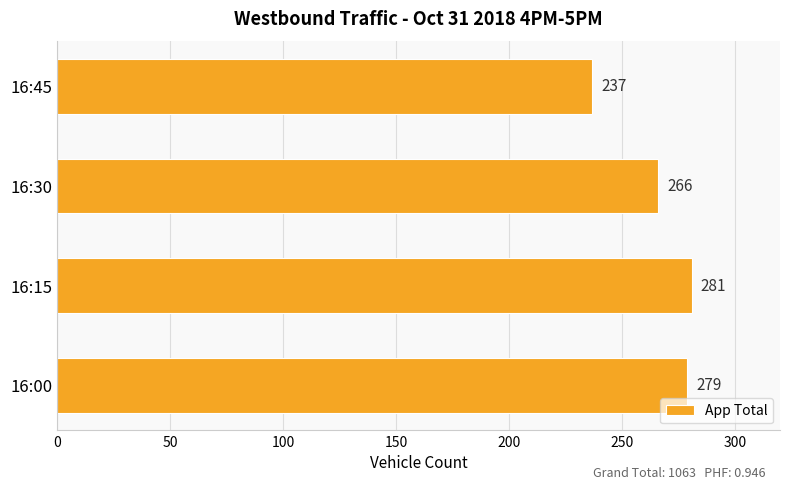

Which has a higher value, 16:00 or 16:45?

16:00